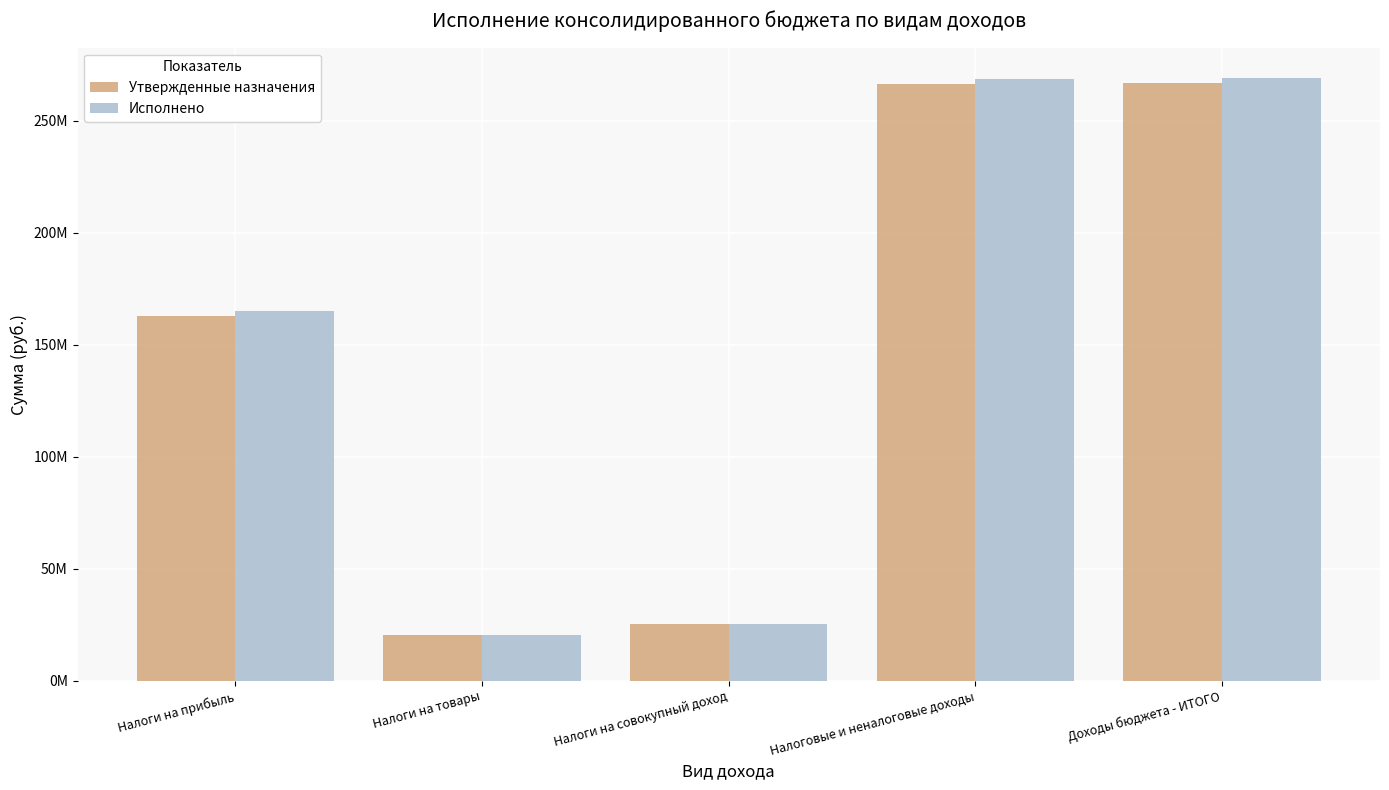

Are the bars grouped side by side (vs. stacked)?

Yes